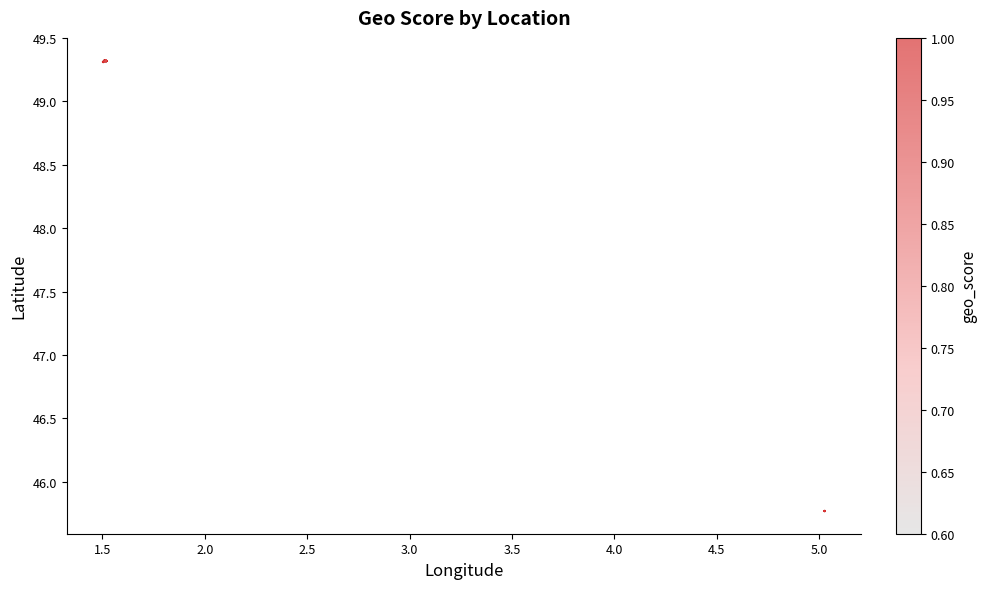

What is the range of X values (max minus min)?

3.5